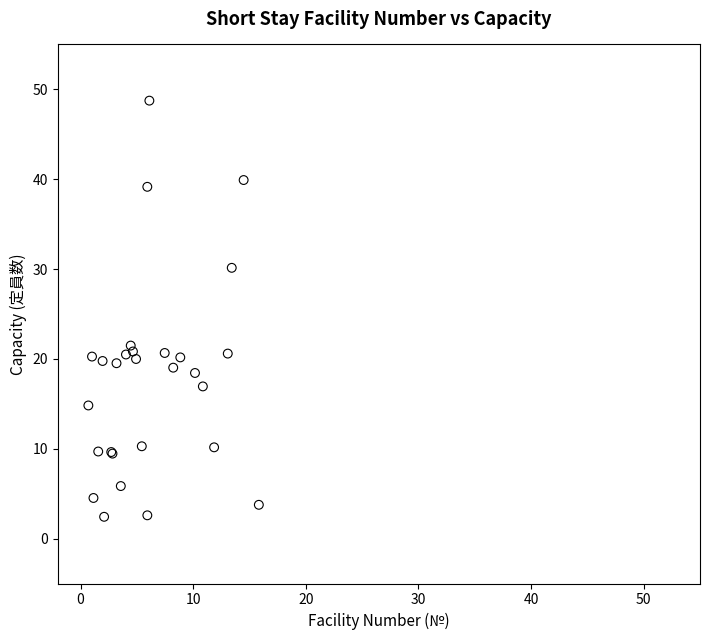

What Y value in the scatter plot is closest to 25?

21.5